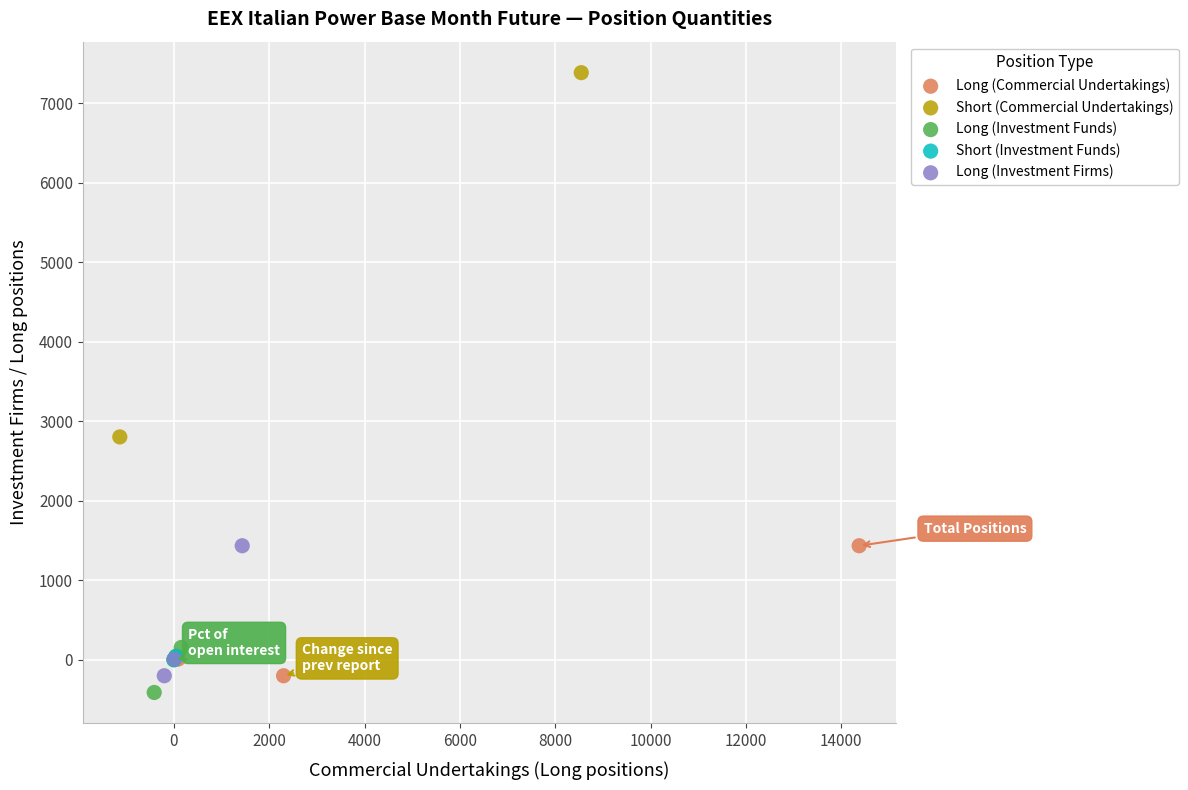

Which series contains the highest Y value?

Short (Commercial Undertakings)